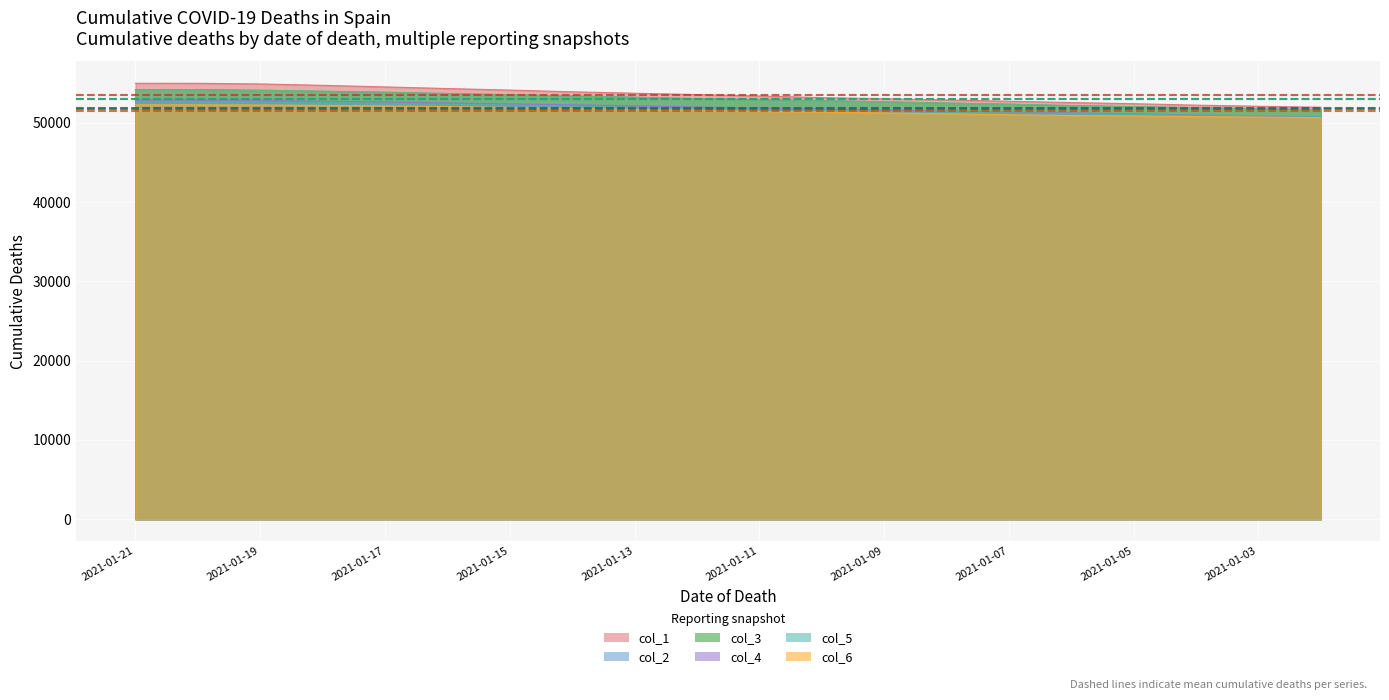

Is the value of col_5 mean at 2021-01-21 greater than the value of col_2 mean at 2021-01-19?

No